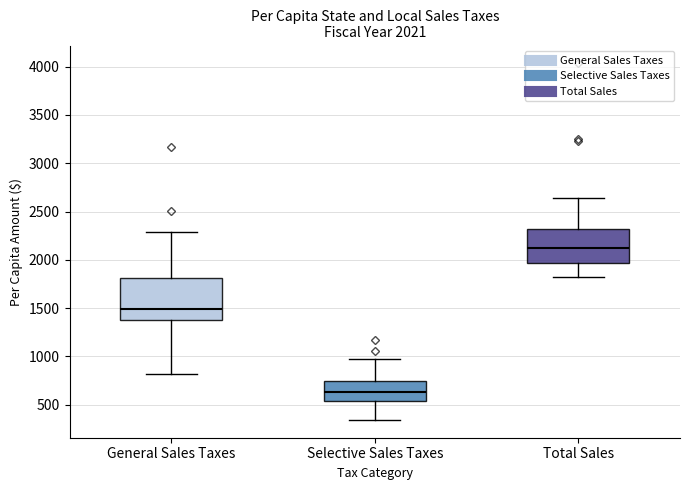

Which box has the highest median line?

Total Sales